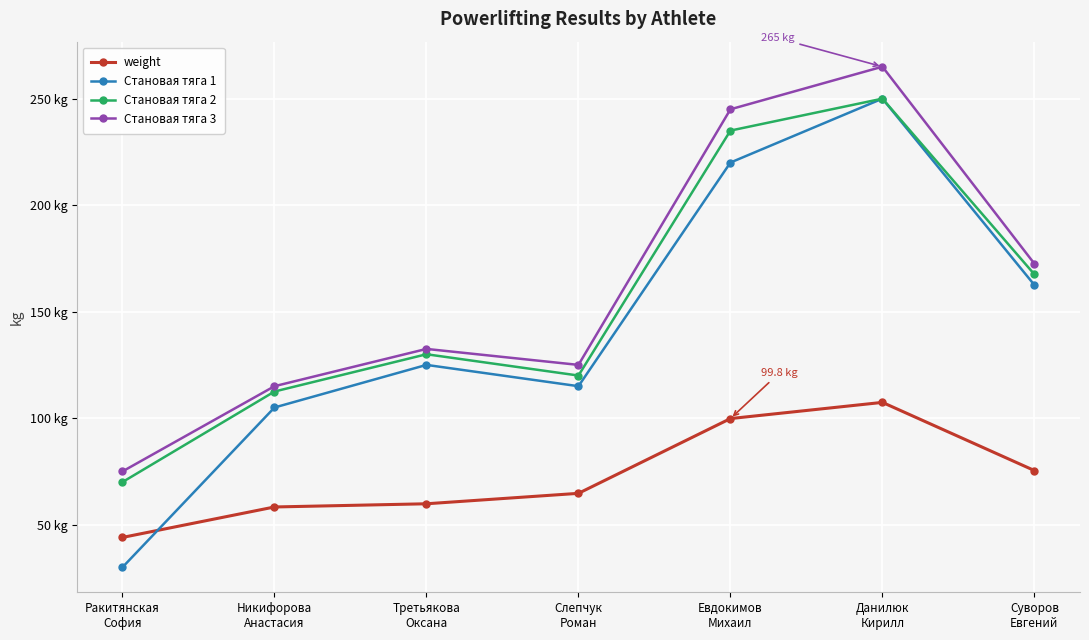

Is the value of Становая тяга 1 at Суворов
Евгений greater than the value of weight at Евдокимов
Михаил?

Yes